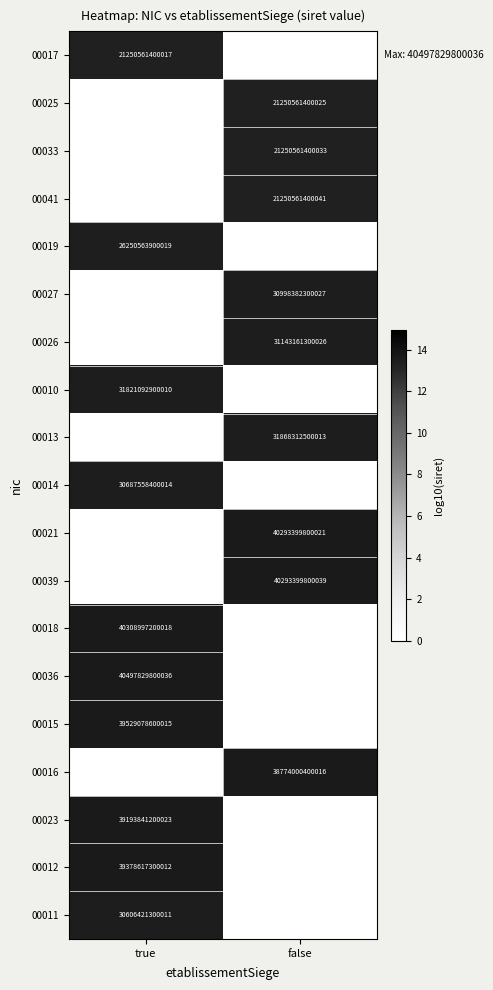

Is it true that 00041 equals 11317248333662 at false?

False